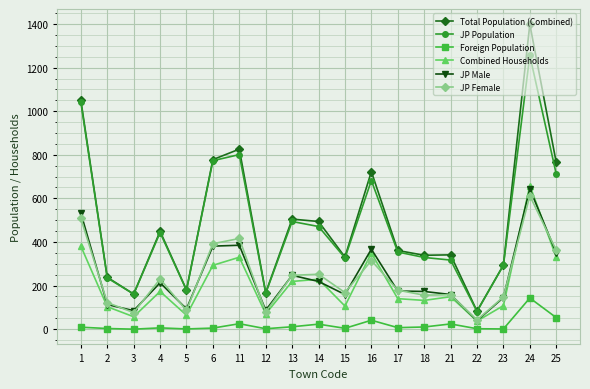

Between 2 and 6, which series saw the biggest shift?

Total Population (Combined)